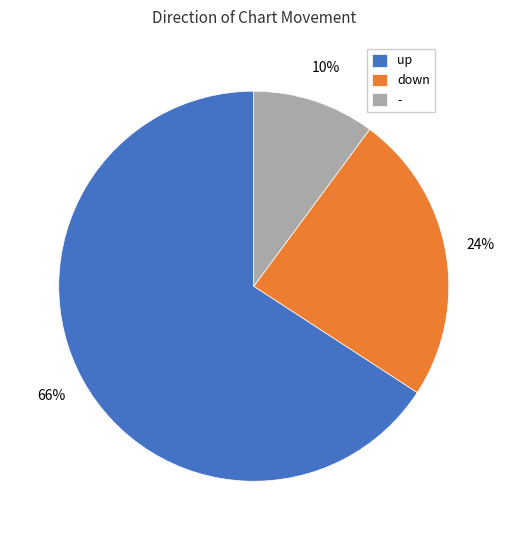

To the nearest percent, what is the average slice percentage?

33%